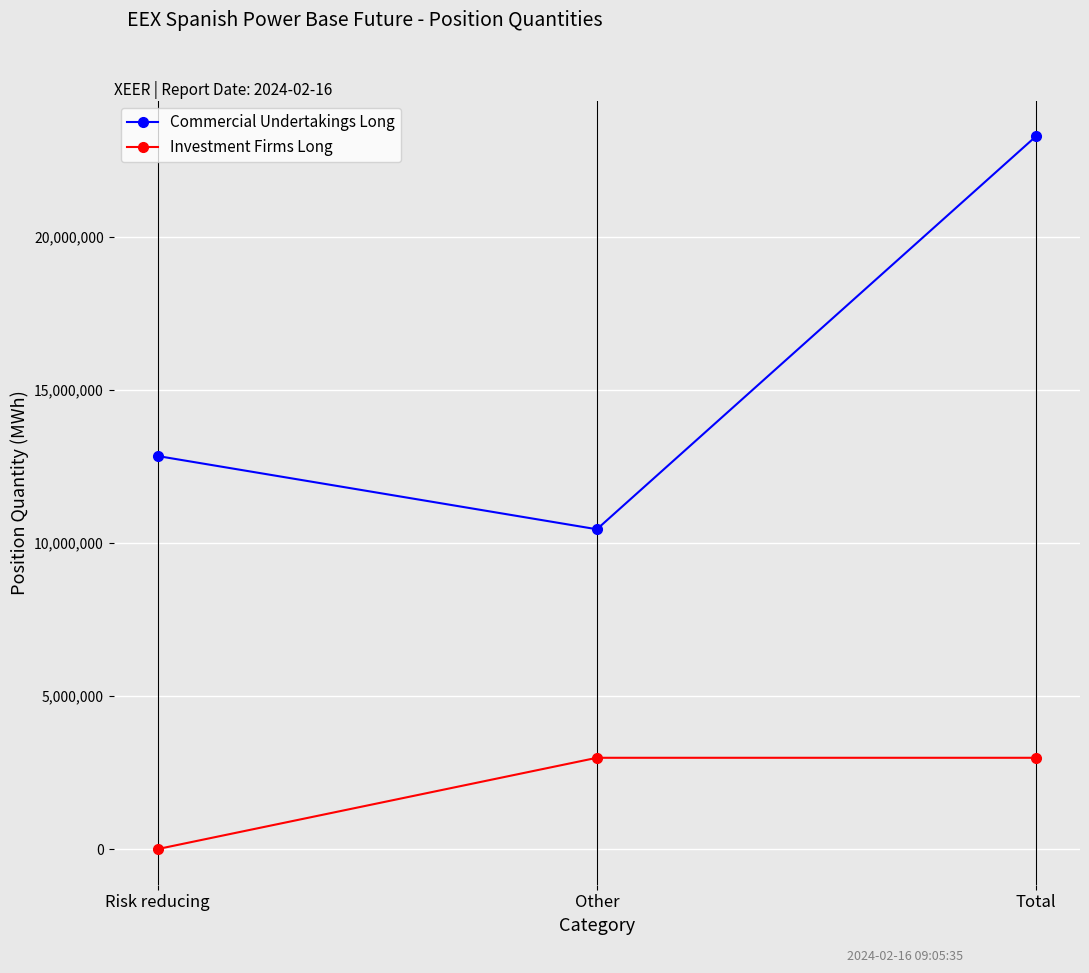

Reading right to left, list all the values displayed in this chart.

Commercial Undertakings Long: 23300248	10453037	12847211
Investment Firms Long: 2983794	2983794	0